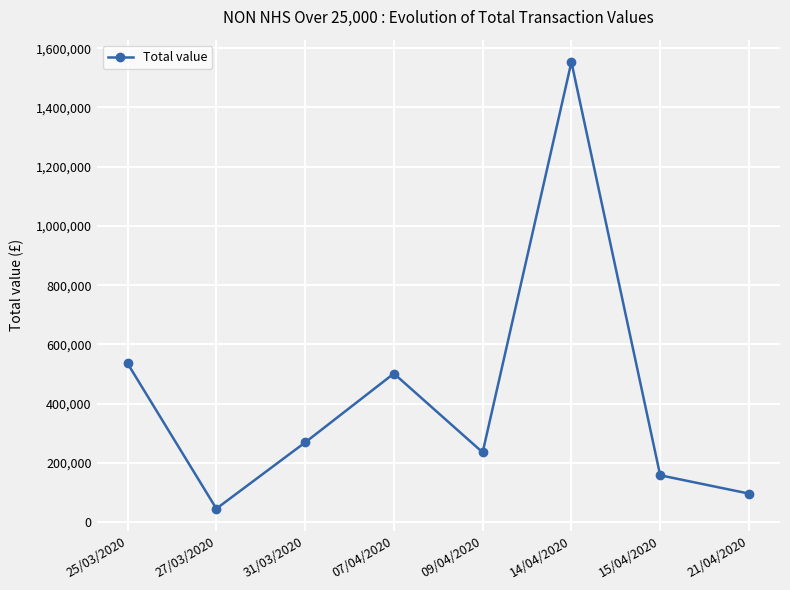

The value at 09/04/2020 is 401105.2. True or false?

False